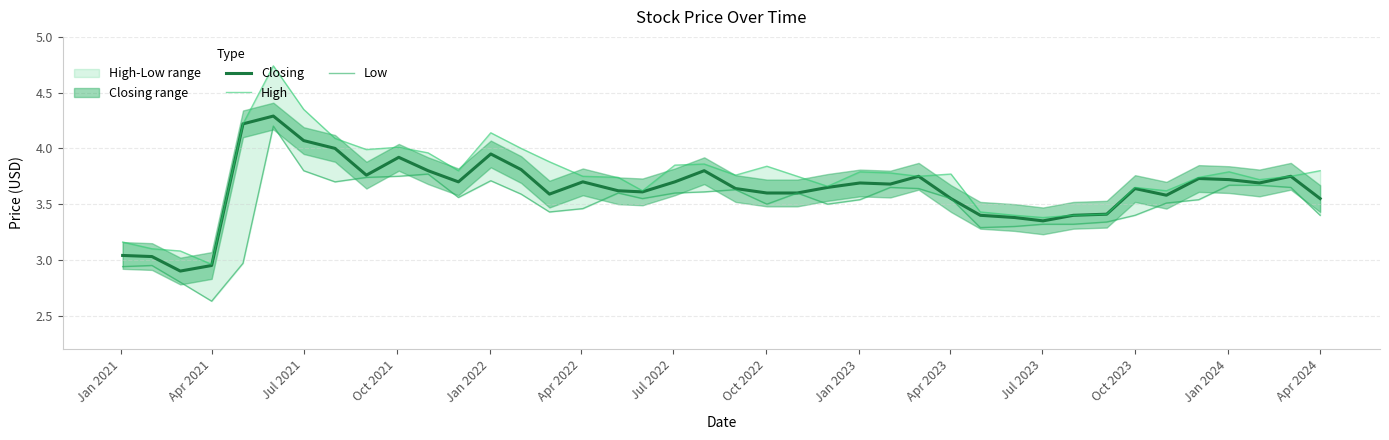

What is the highest value of the Closing series?

4.3